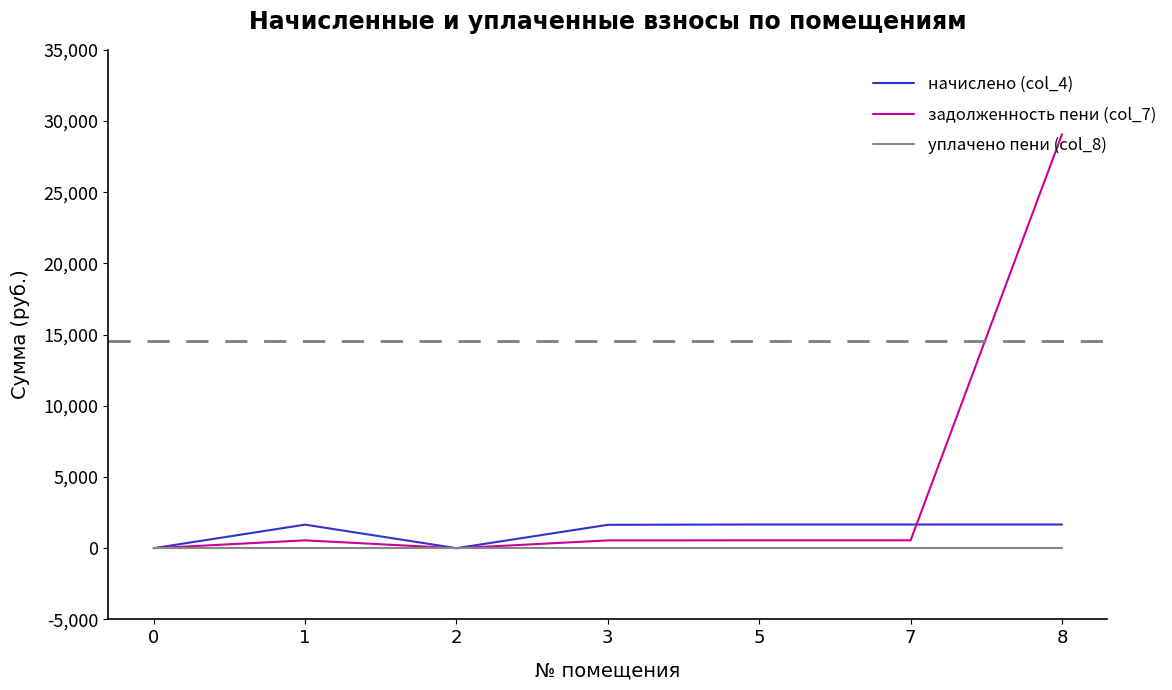

Which series has the largest range (max minus min)?

задолженность пени (col_7)